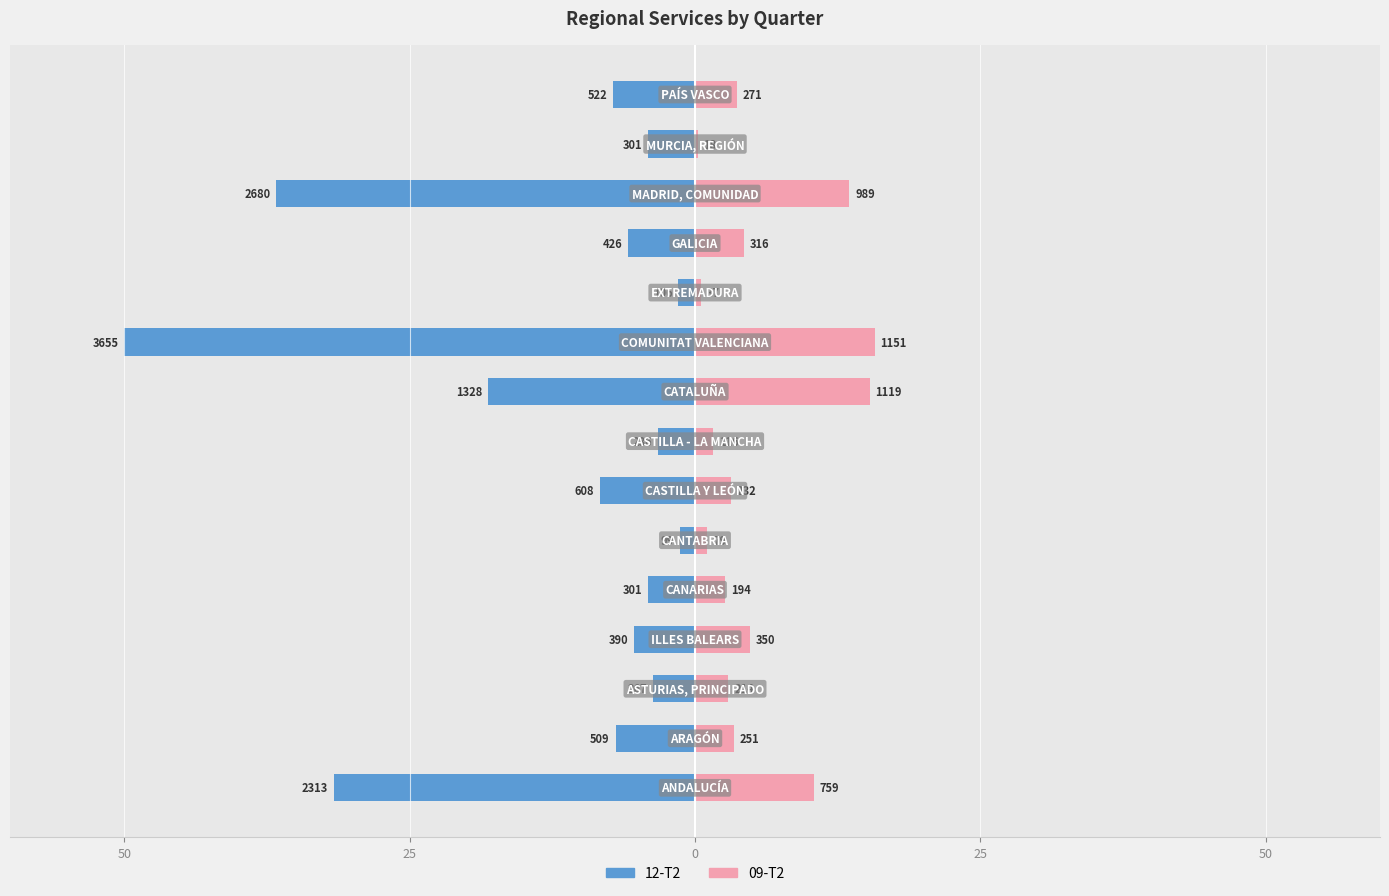

What is the highest value of the 09-T2 series?

15.7